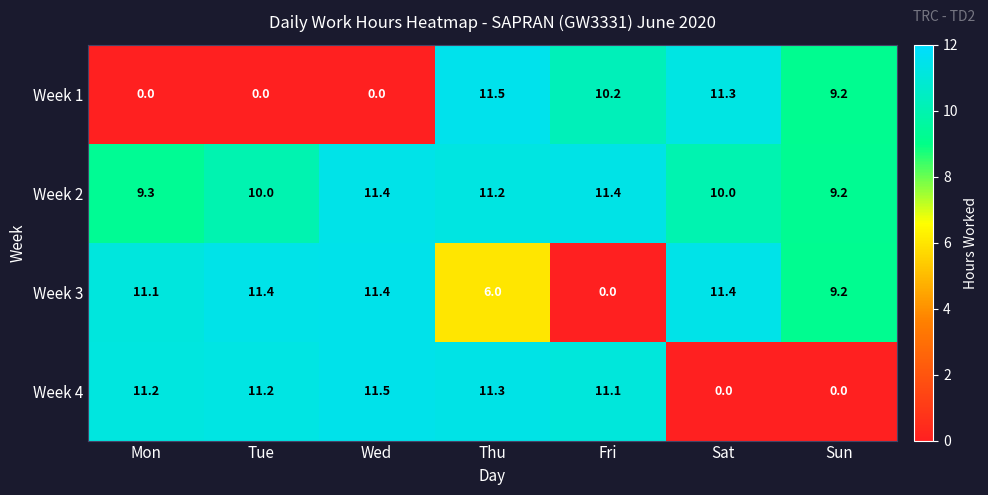

At Sat, list the series in order from smallest to largest.

Week 4, Week 2, Week 1, Week 3